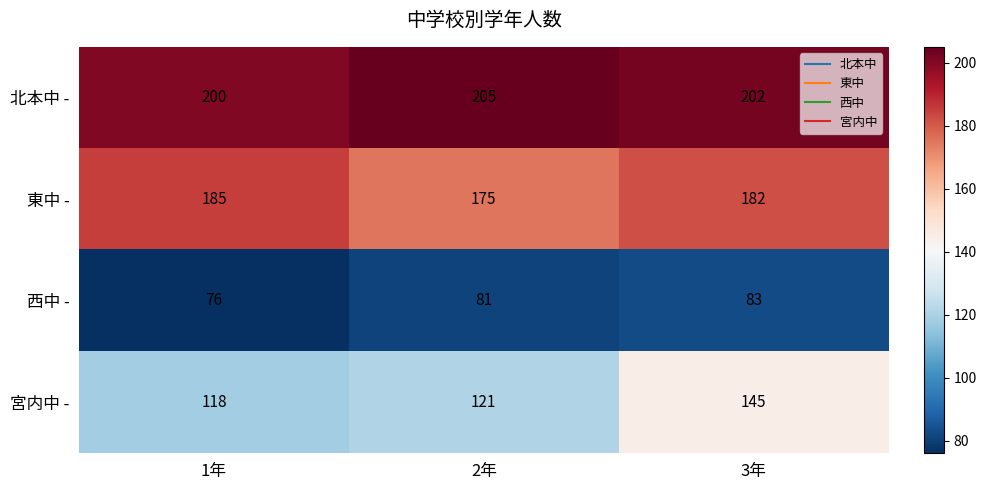

What is the sum of the 北本中 - values at 1年 and 3年?

402